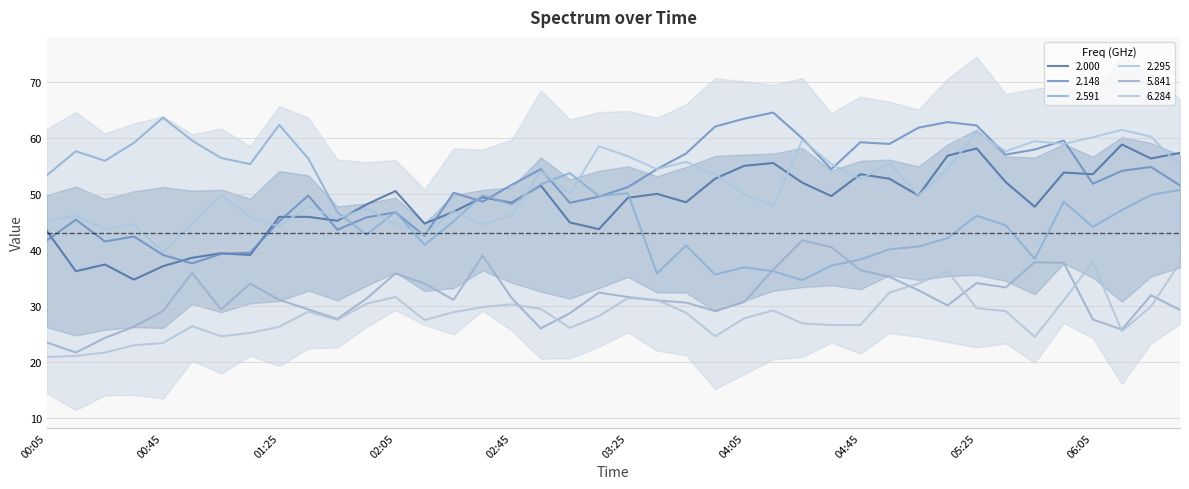

Does the chart display data point markers on the line(s)?

No